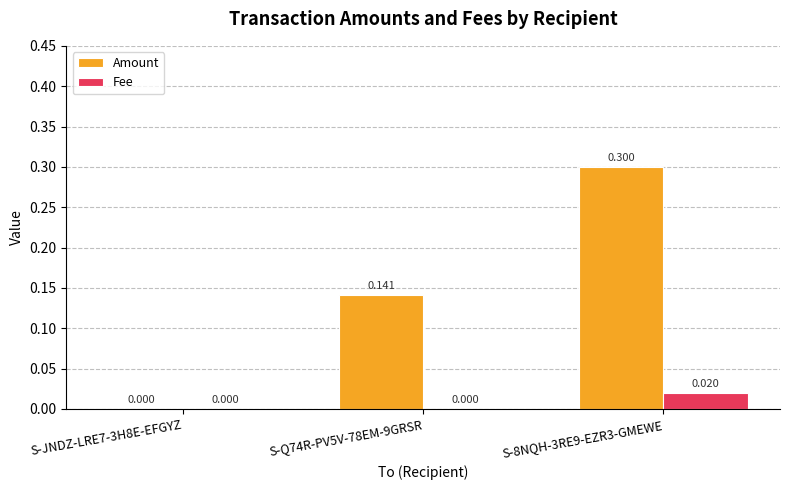

Between S-Q74R-PV5V-78EM-9GRSR and S-8NQH-3RE9-EZR3-GMEWE, which series saw the biggest shift?

Amount